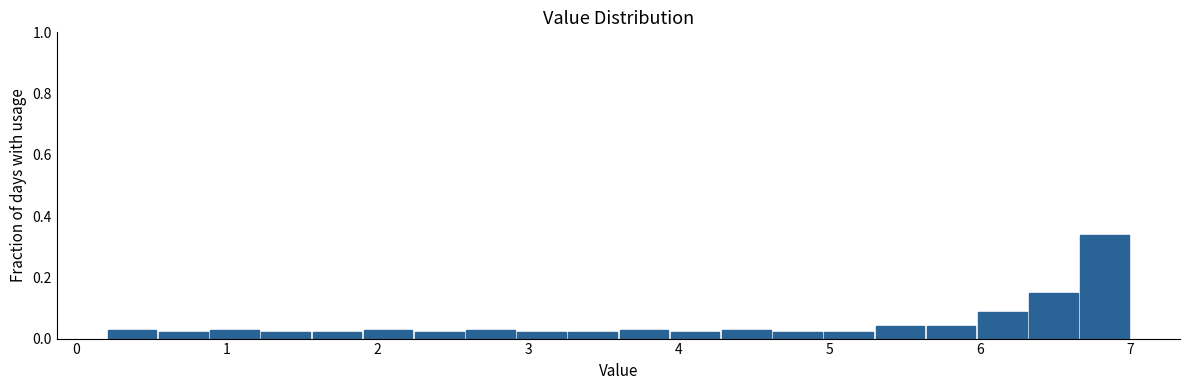

Around what value on the x-axis is the tallest bar? Give the approximate position of its centre, as read against the axis.

6.8